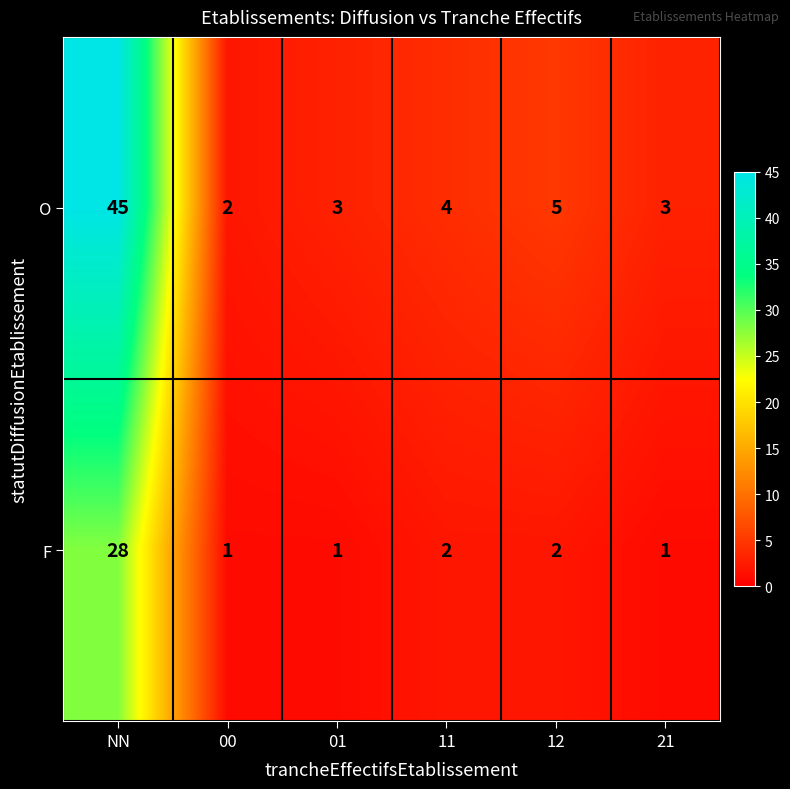

What is the sum of all O values?

62